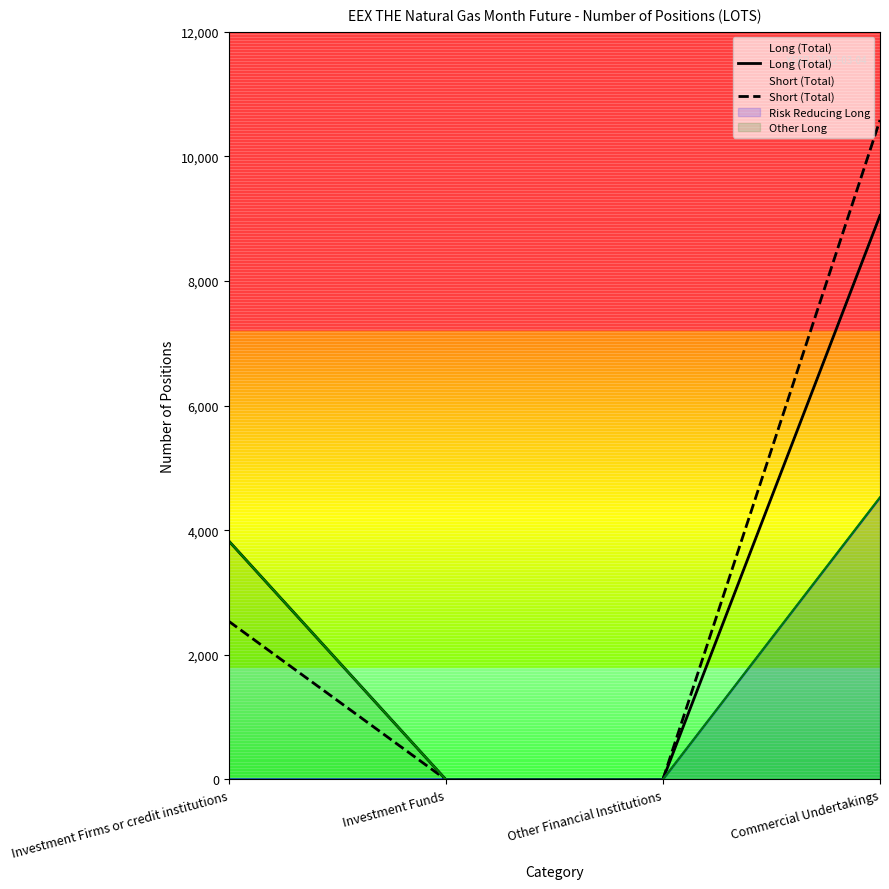

What is the greatest value displayed?

10582